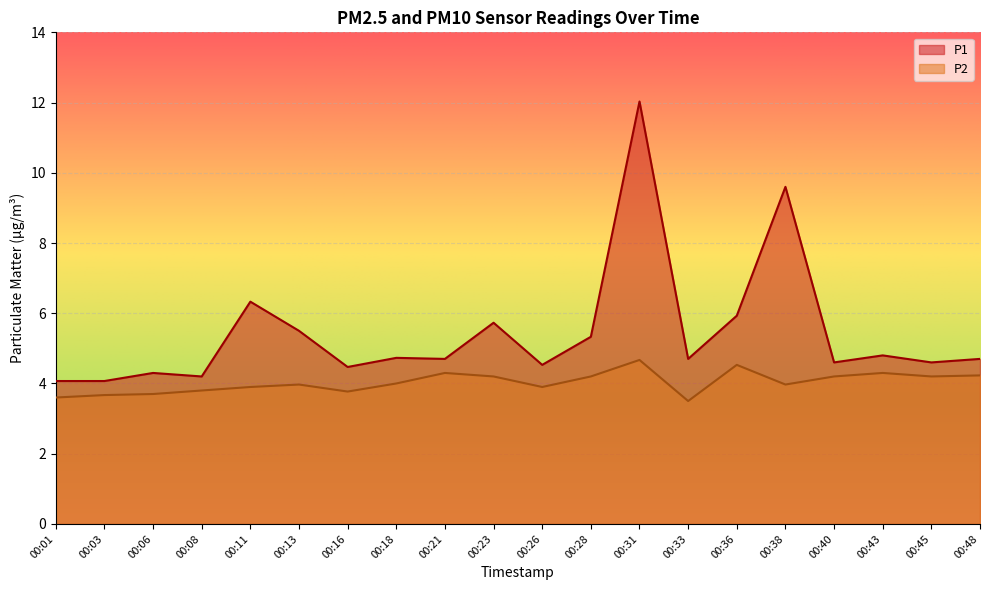

What is the difference between the second highest and second lowest values in the P1 series?

5.5